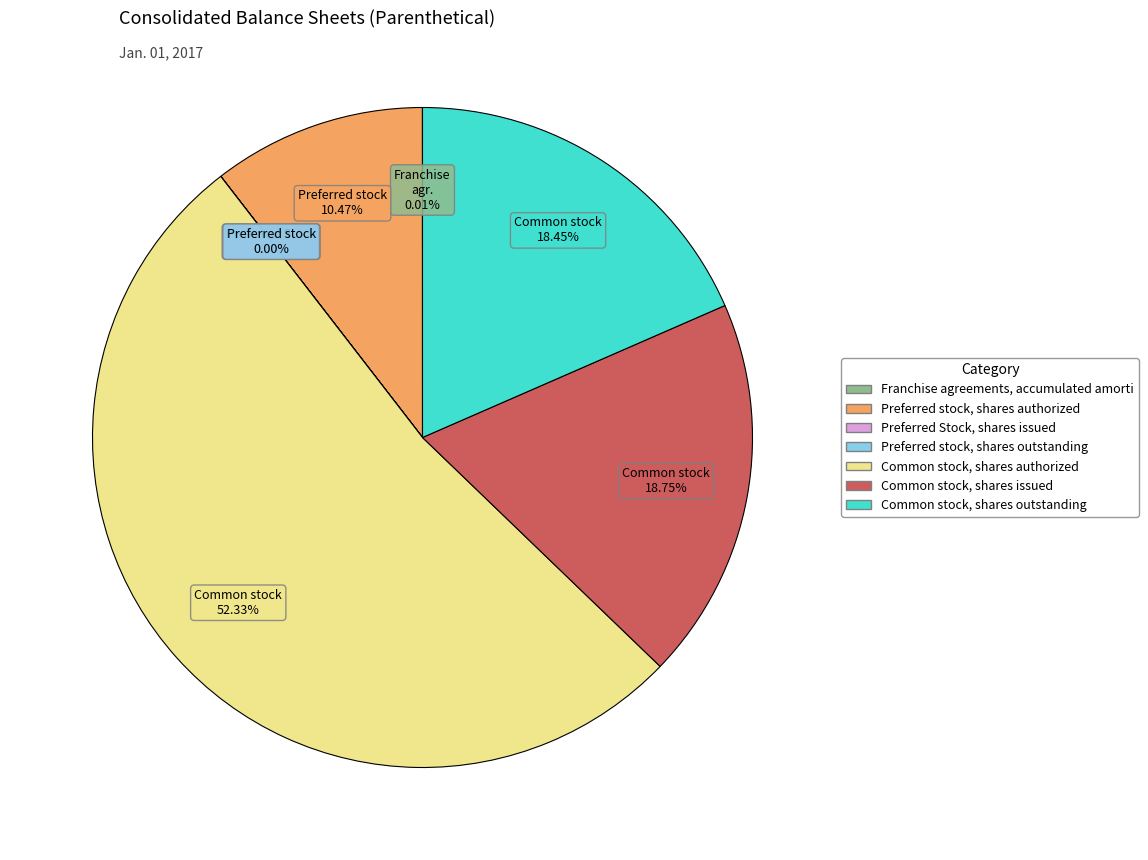

Is there a majority slice in this chart?

Yes